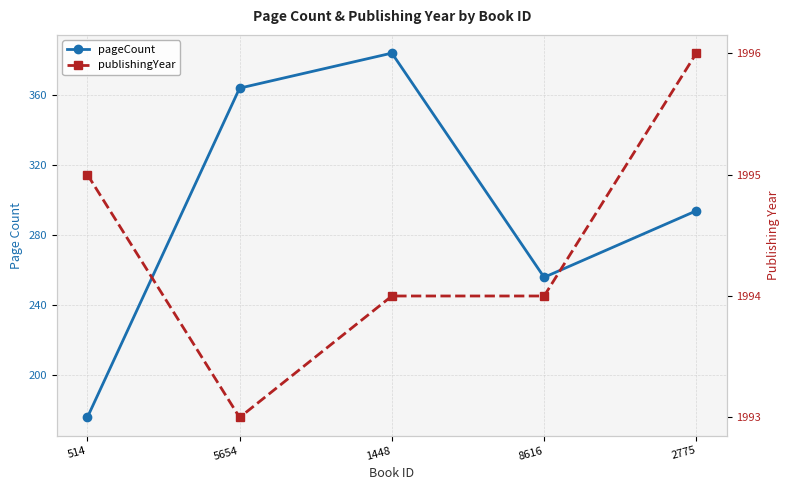

Rank the categories by pageCount value from highest to lowest.

1448, 5654, 2775, 8616, 514